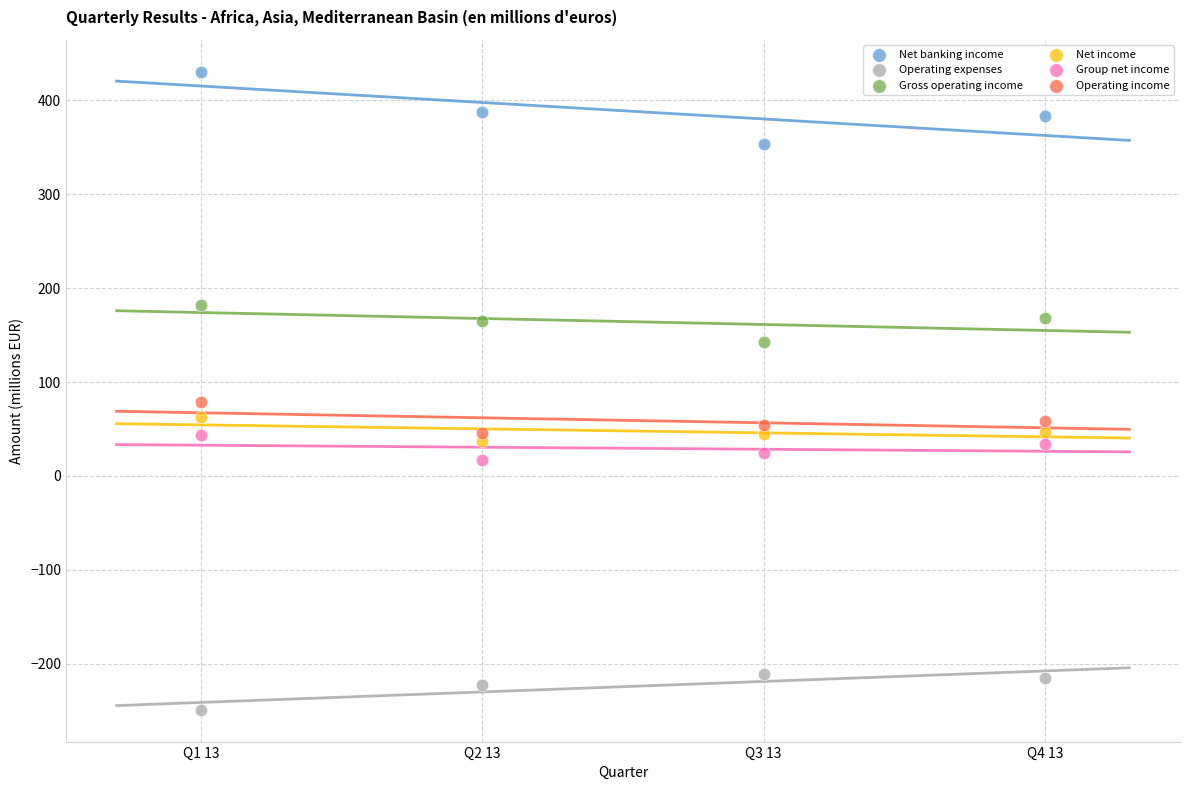

Across all series, what Y value is closest to 90?

78.9